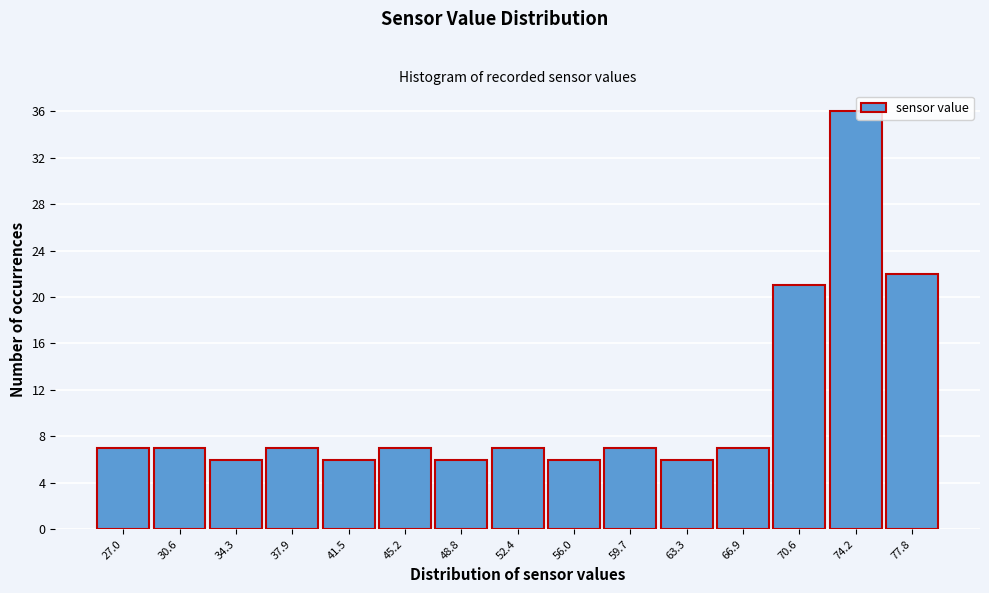

Reading right to left, list all the values displayed in this chart.

77.8=22	74.2=36	70.6=21	66.9=7	63.3=6	59.7=7	56.0=6	52.4=7	48.8=6	45.2=7	41.5=6	37.9=7	34.3=6	30.6=7	27.0=7